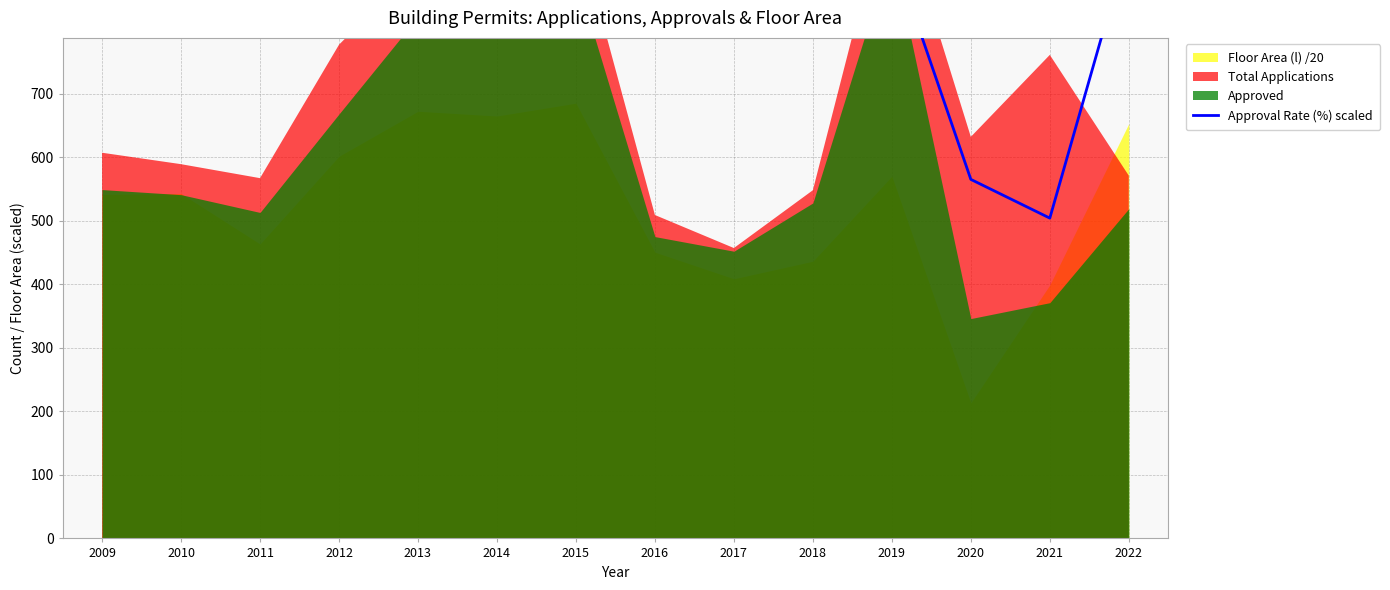

True or false: the data has more than 1 interior local peaks.

True